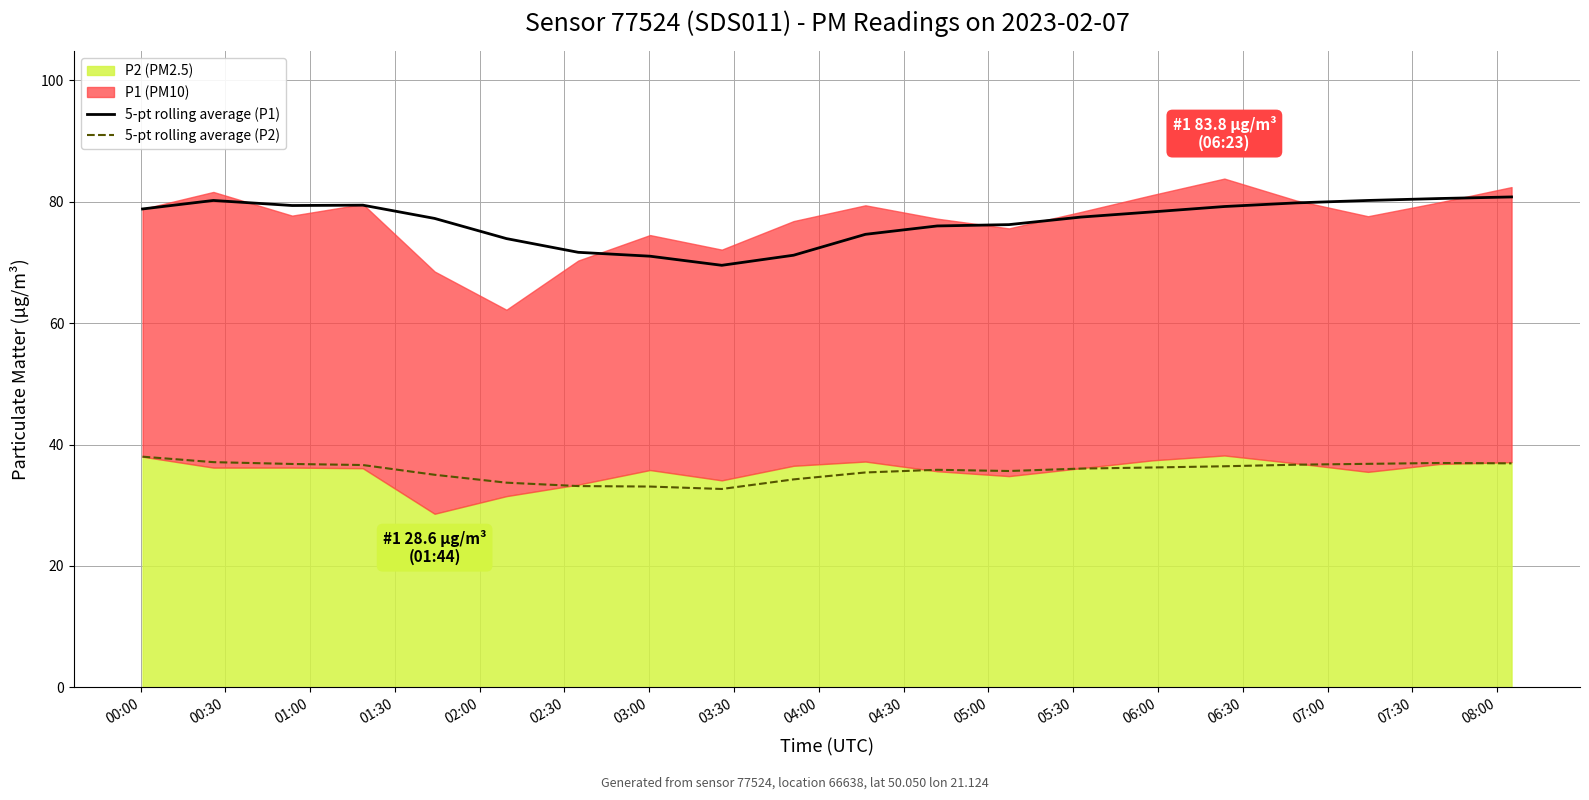

What is the average value of the 5-pt rolling average (P2) series?

35.7